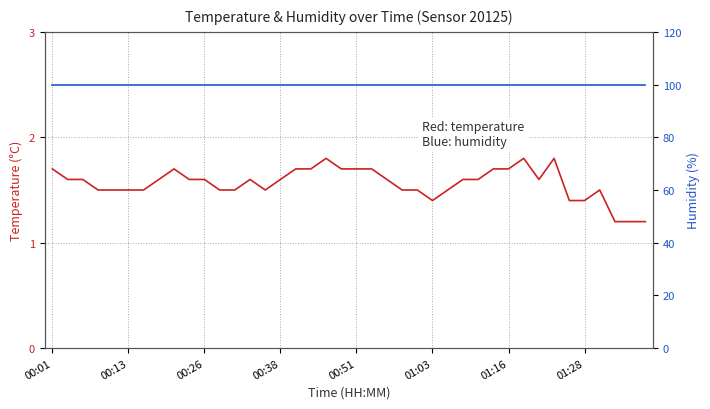

What is the minimum value shown in the chart?

1.2